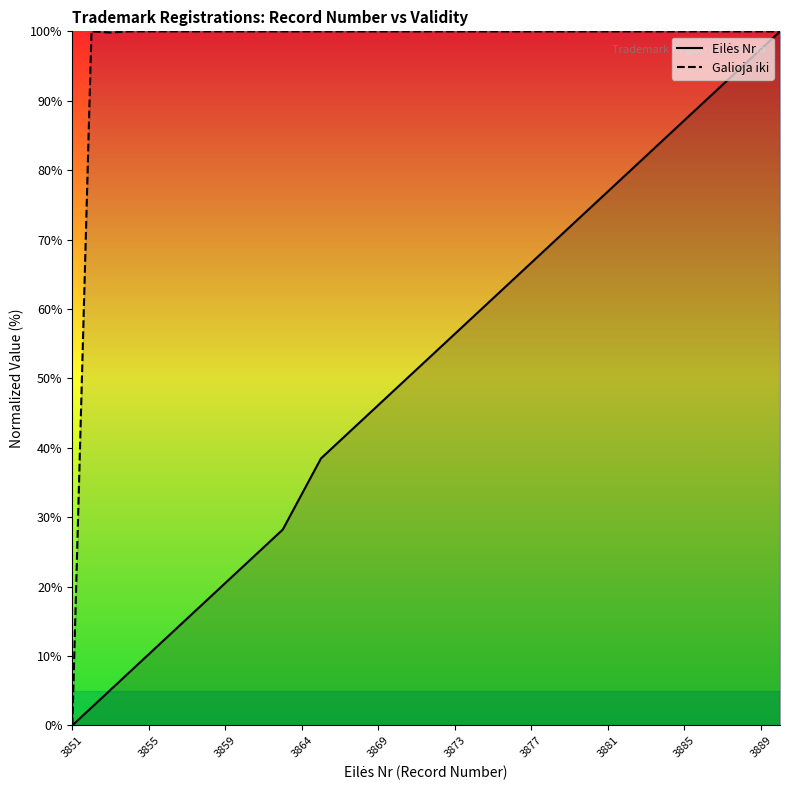

True or false: Galioja iki and Eilės Nr intersect in this chart.

True